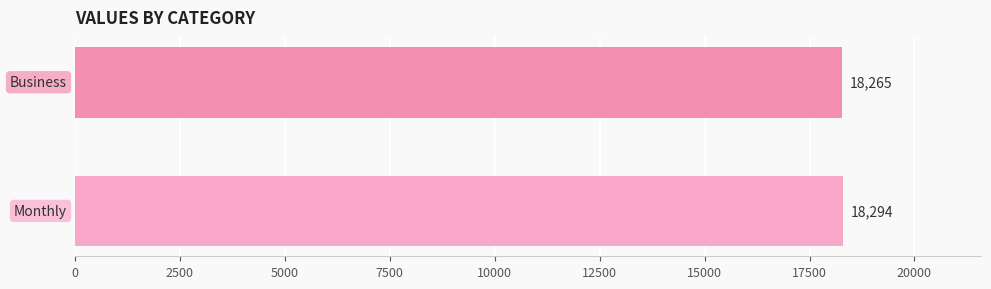

What is the difference between the maximum and minimum values?

29